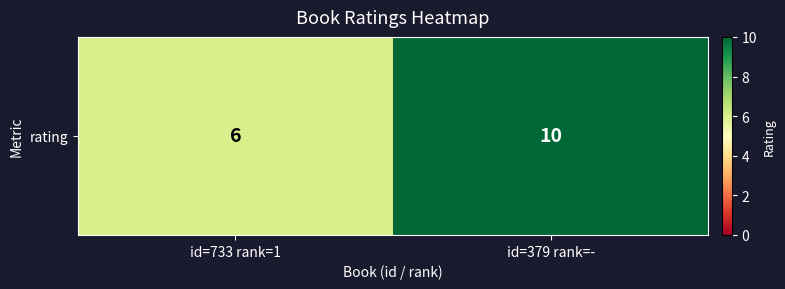

What is the difference between the values at id=733 rank=1 and id=379 rank=-?

4